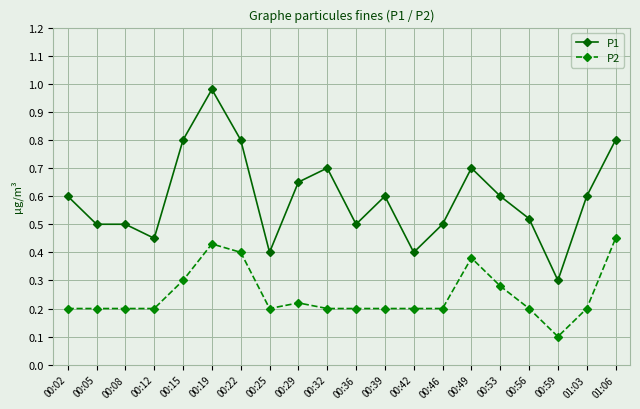

How many P2 values are between 0 and 1?

20